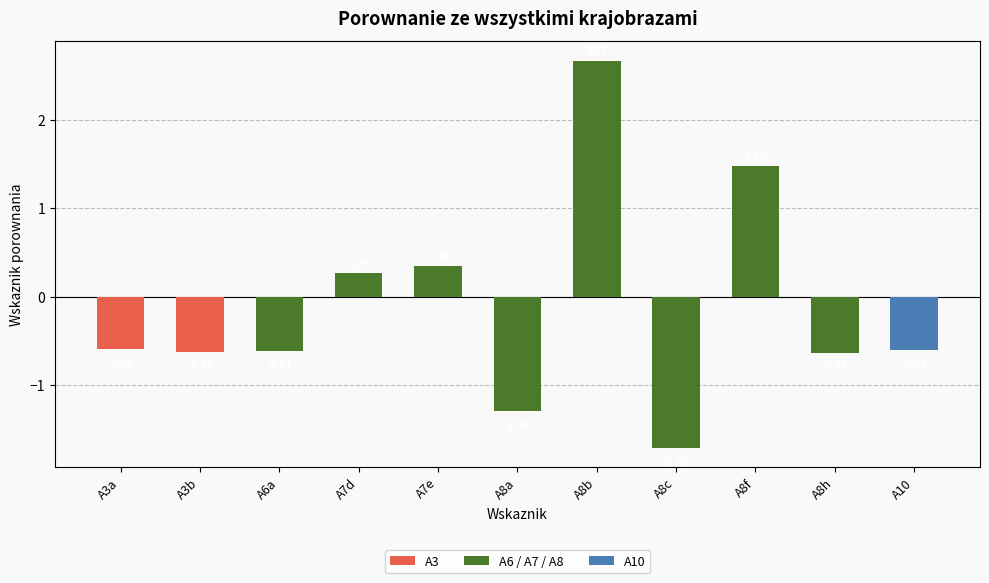

What is the sum of the values at A8h and A8f?

0.8